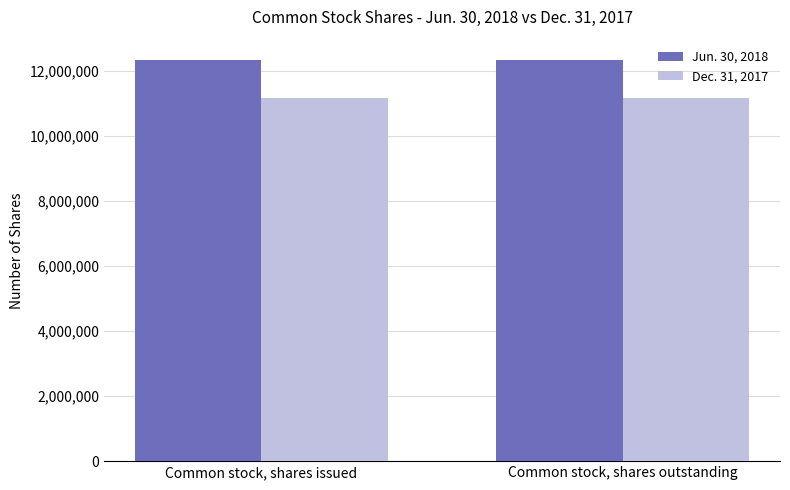

At Common stock, shares outstanding, list the series in order from largest to smallest.

Jun. 30, 2018, Dec. 31, 2017